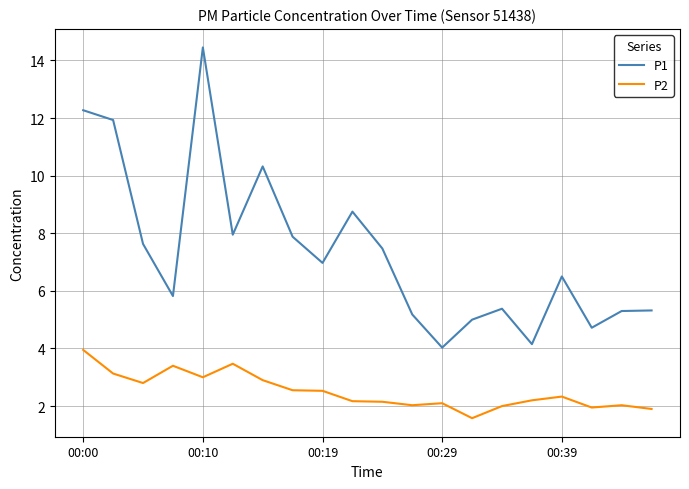

True or false: P2 has more than 0 points higher than both neighbors.

True